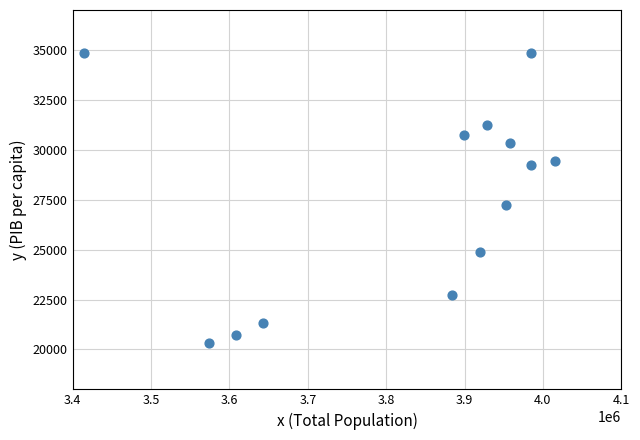

What is the range of X values (max minus min)?

600183.0